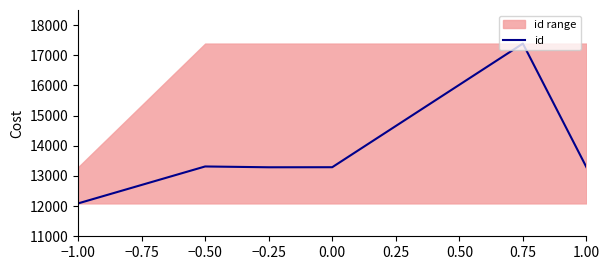

How many values are below 13289?

2